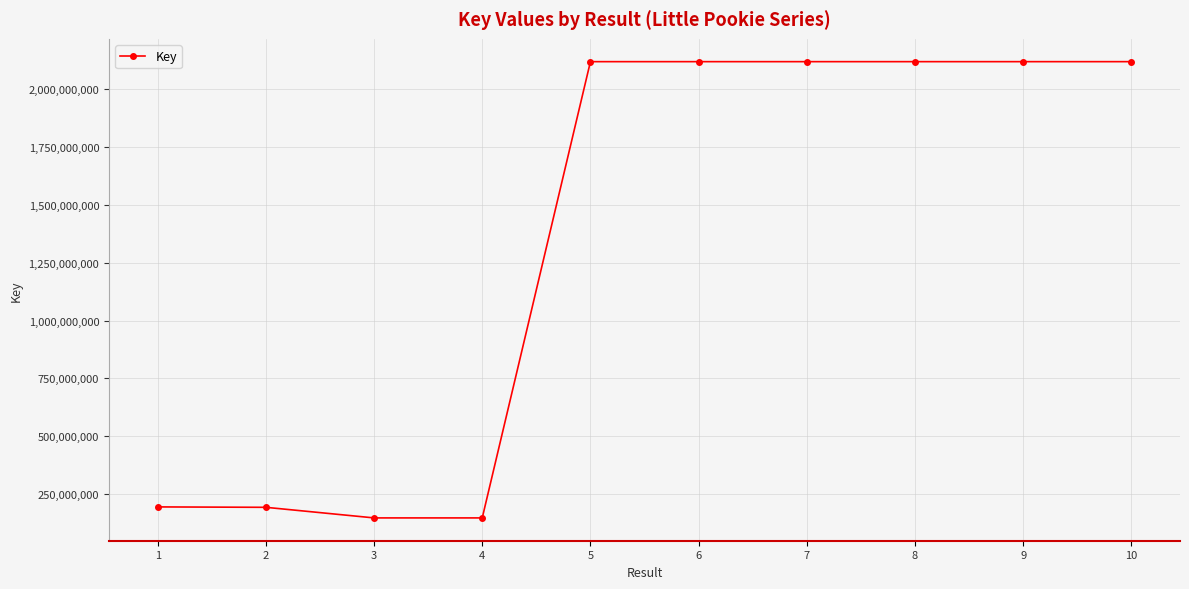

What is the approximate value at 9?

2119438824